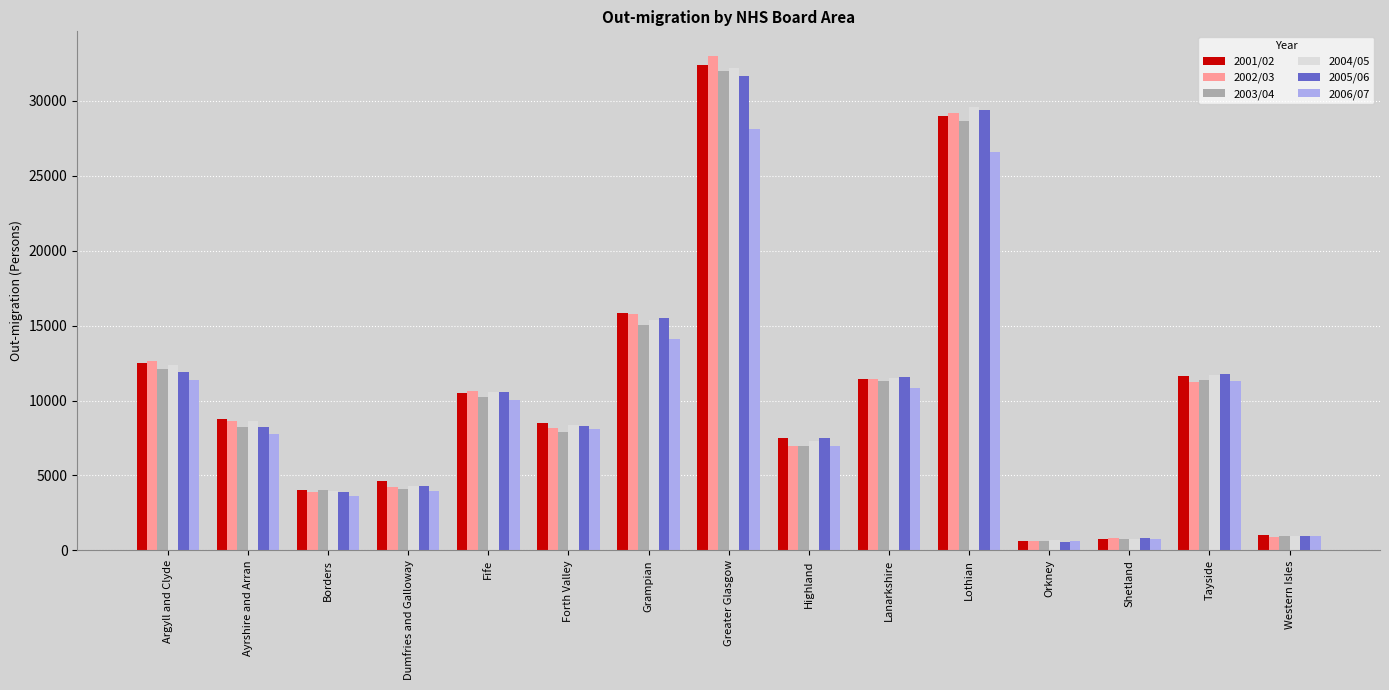

What are all the series names shown in the legend?

2001/02, 2002/03, 2003/04, 2004/05, 2005/06, 2006/07